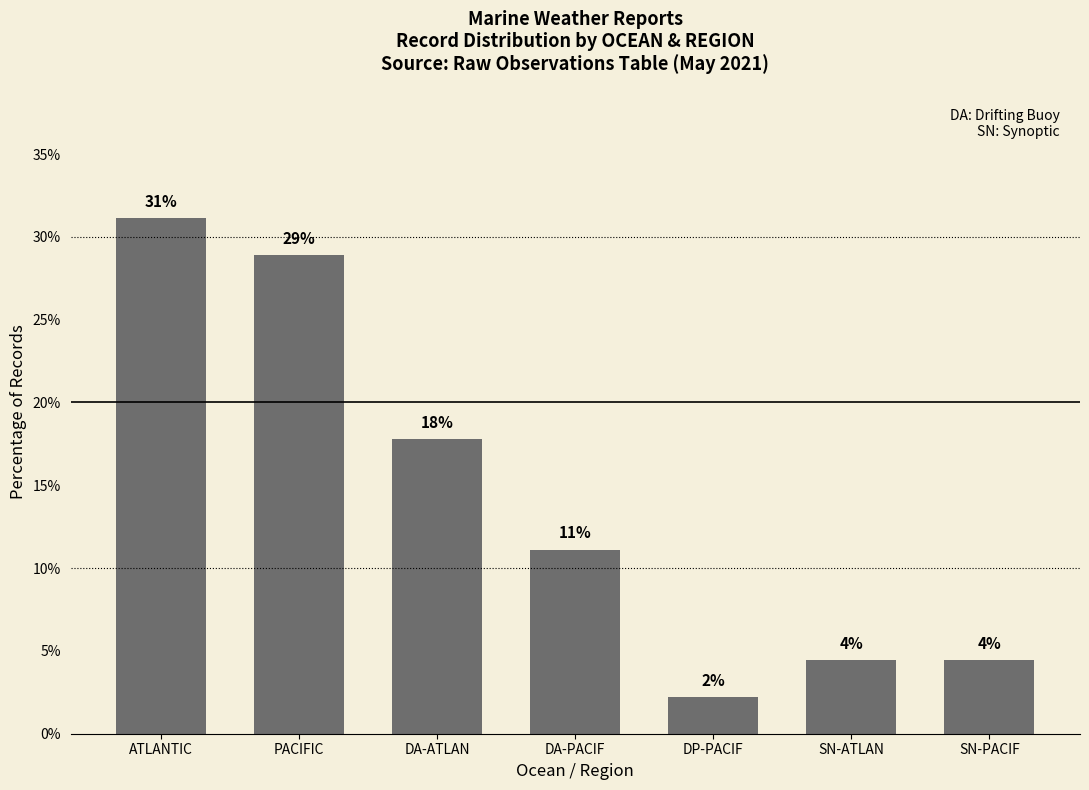

Reading left to right, what are all the values shown in this chart?

ATLANTIC=31.1	PACIFIC=28.9	DA-ATLAN=17.8	DA-PACIF=11.1	DP-PACIF=2.2	SN-ATLAN=4.4	SN-PACIF=4.4